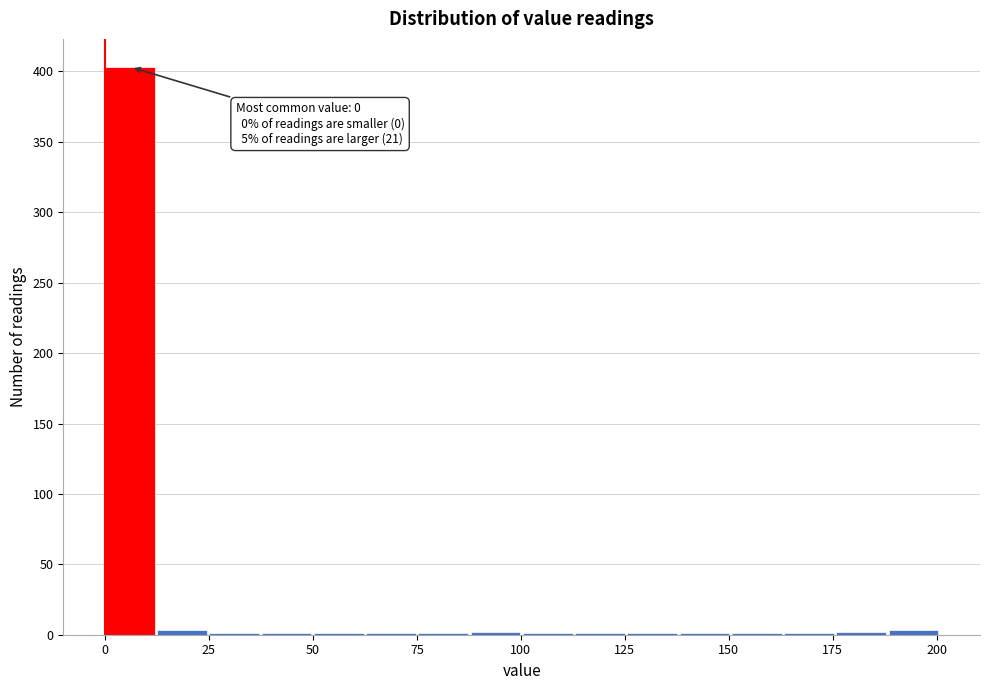

Around what value on the x-axis is the tallest bar? Give the approximate position of its centre, as read against the axis.

5